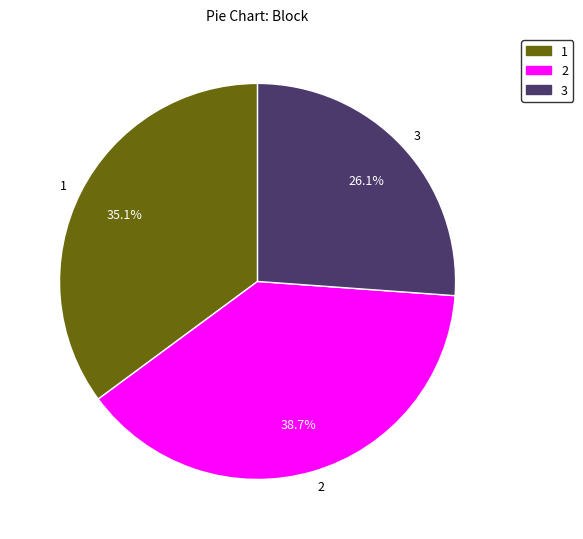

Is there a majority slice in this chart?

No